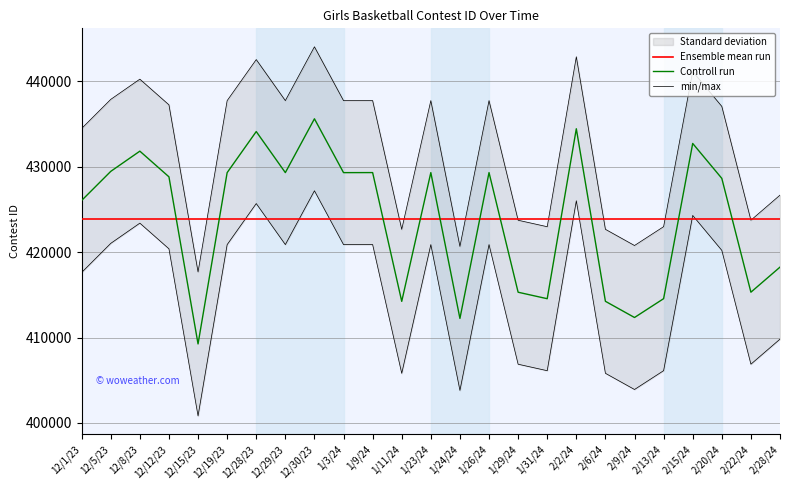

True or false: Ensemble mean run has more than 2 points higher than both neighbors.

False